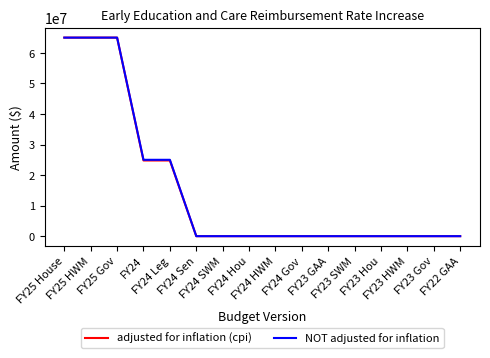

Which series has the widest spread of values?

adjusted for inflation (cpi)